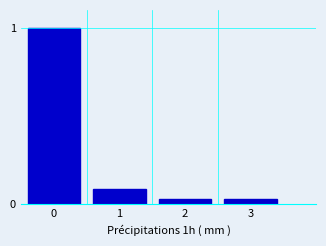

The chart shows a value of 0.0 at 1. True or false?

False